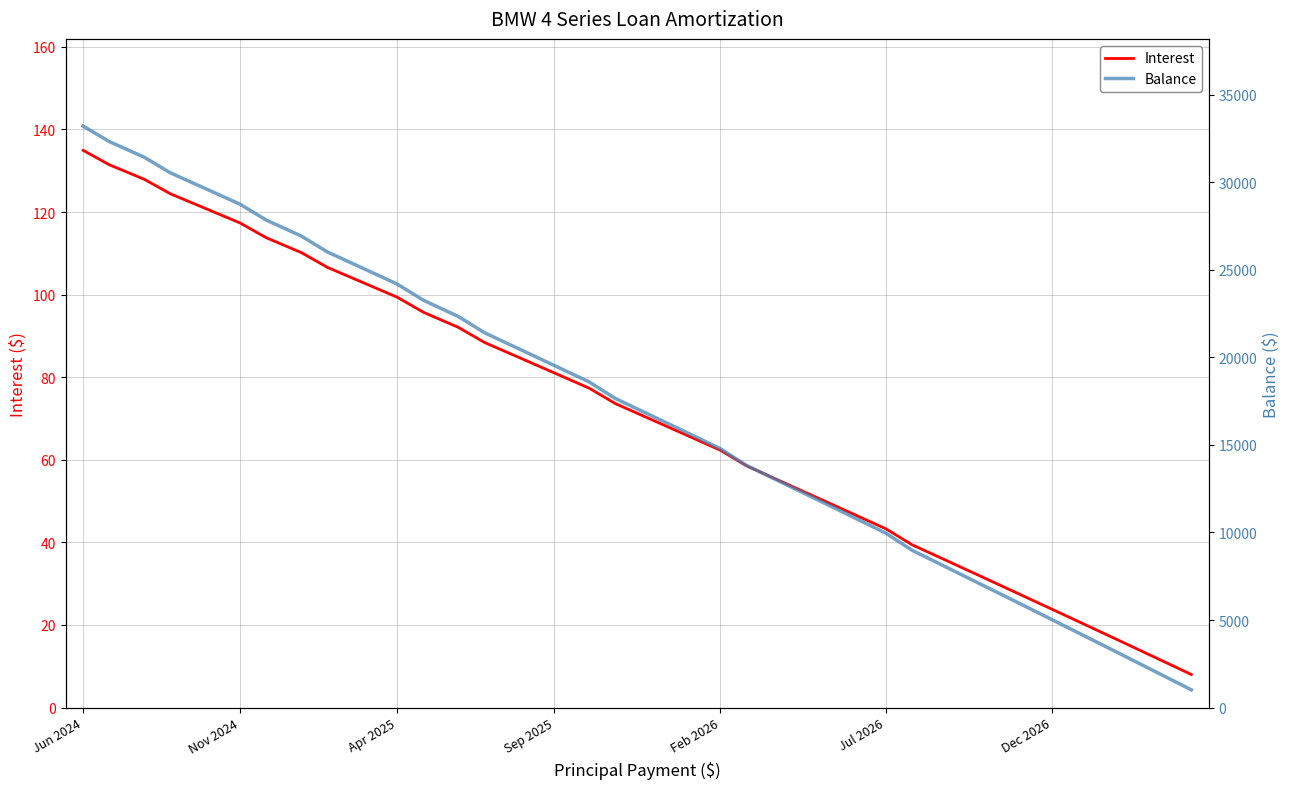

Reading right to left, extract all data points from this chart.

Interest: 8.0	12.0	16.0	19.9	23.8	27.8	31.7	35.5	39.4	43.3	47.1	51.0	54.8	58.6	62.3	66.1	69.9	73.6	77.3	81.0	84.7	88.4	92.1	95.7	99.4	103.0	106.6	110.2	113.8	117.3	120.9	124.4	127.9	131.4	134.9
Balance: 1013.0	2023.0	3029.0	4031.0	5029.0	6023.0	7013.0	7999.0	8981.0	9959.0	10934.0	11905.0	12872.0	13835.0	14794.0	15750.0	16702.0	17650.0	18594.0	19535.0	20472.0	21405.0	22334.0	23260.0	24182.0	25101.0	26016.0	26927.0	27835.0	28739.0	29640.0	30537.0	31430.0	32320.0	33206.0